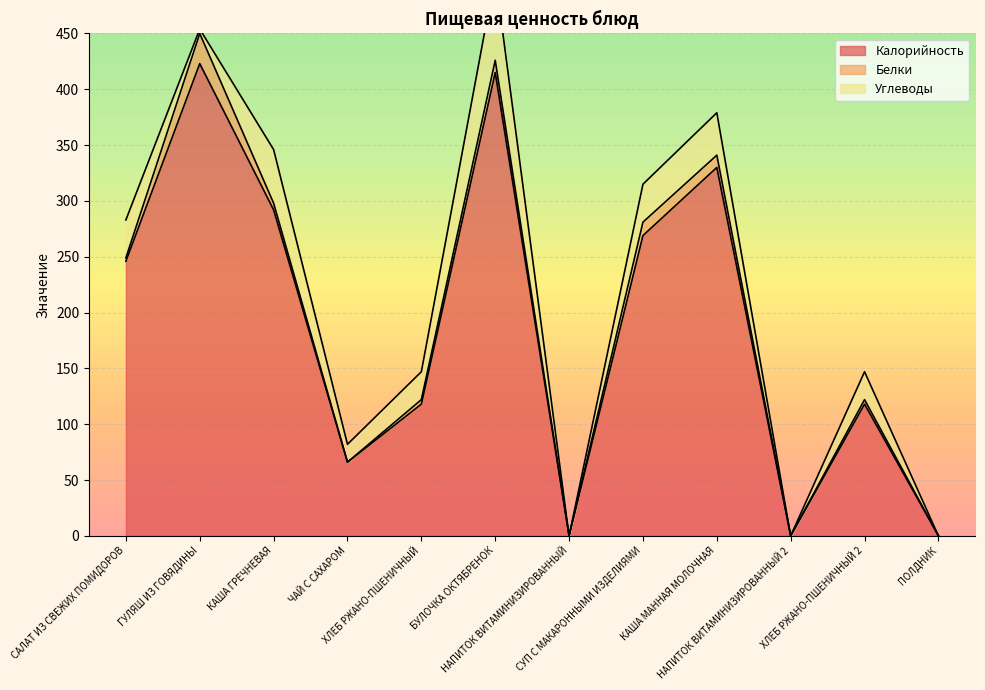

Which has a higher value, СУП С МАКАРОННЫМИ ИЗДЕЛИЯМИ or КАША ГРЕЧНЕВАЯ?

КАША ГРЕЧНЕВАЯ